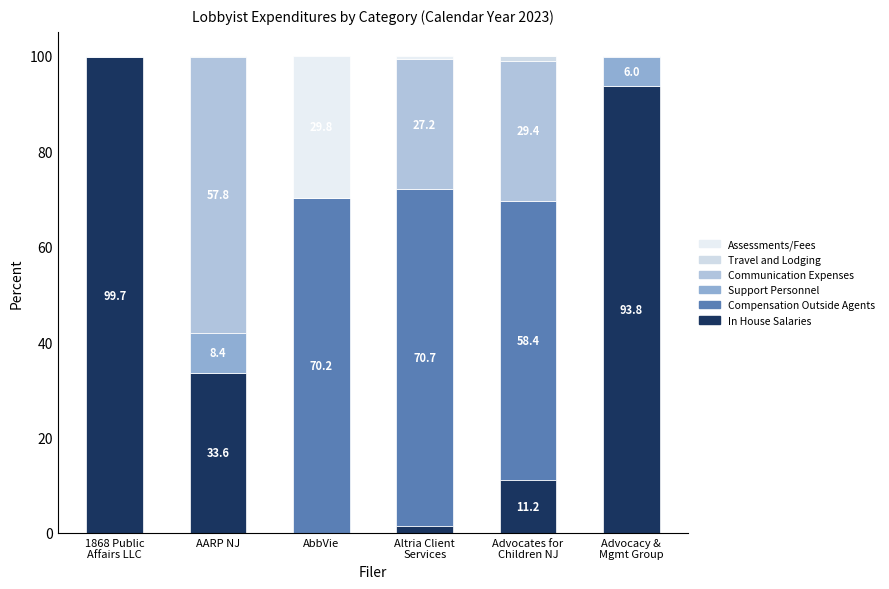

Rank the series at Advocacy &
Mgmt Group from highest to lowest value.

In House Salaries, Support Personnel, Communication Expenses, Compensation Outside Agents, Travel and Lodging, Assessments/Fees